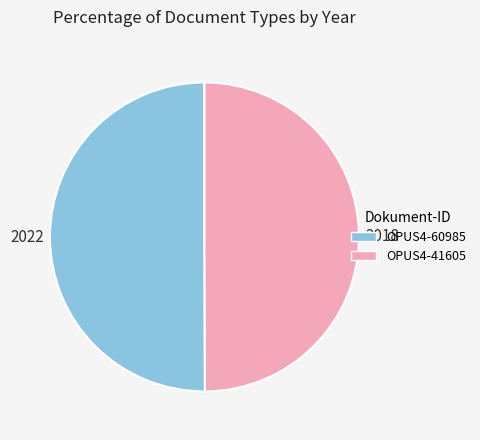

Is it true that OPUS4-60985 is 42% of the pie?

False